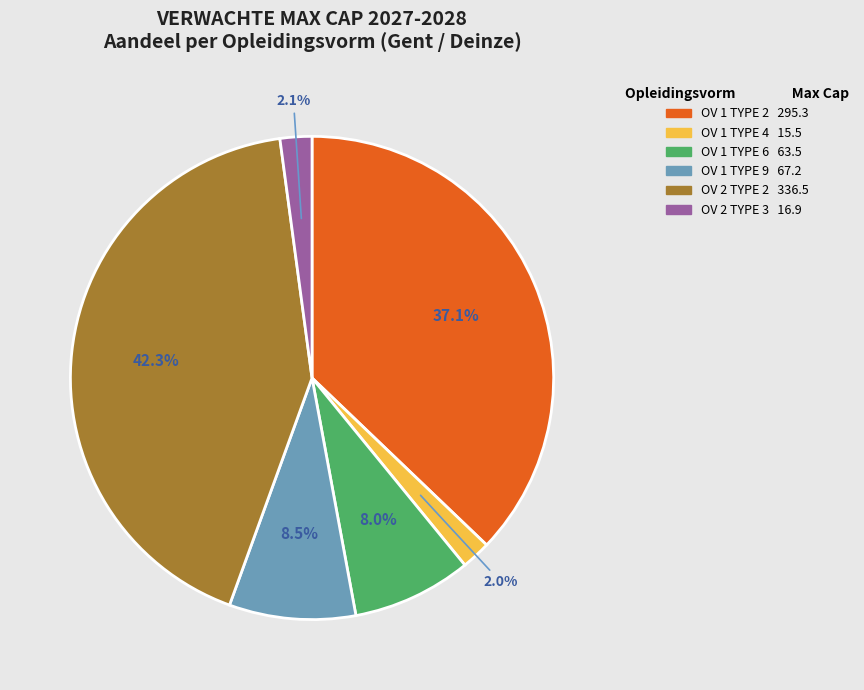

Does any single category account for the majority?

No